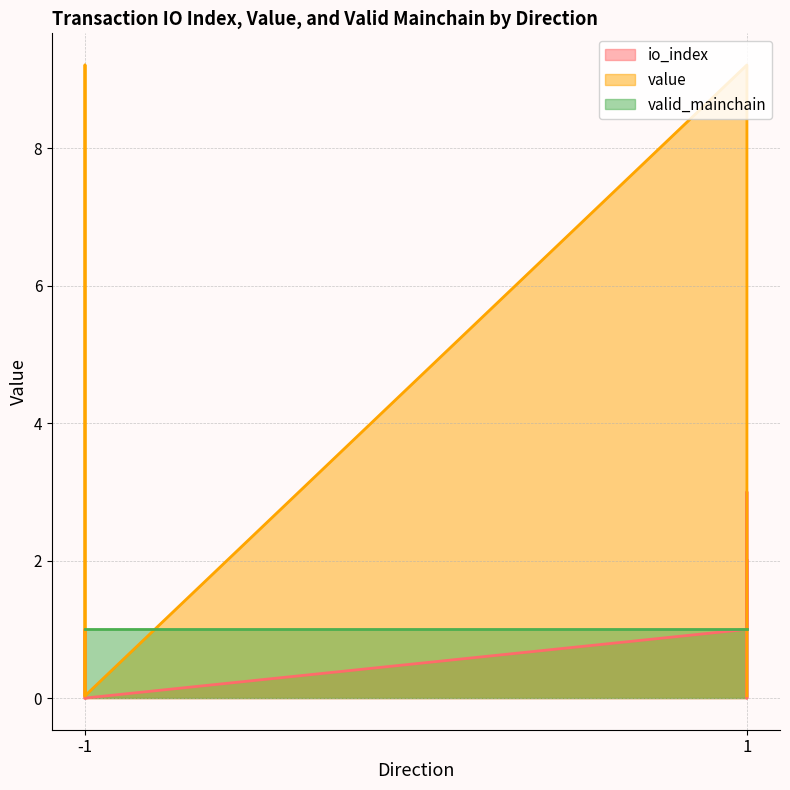

What is the spread (max minus min) of values at 1?

8.2